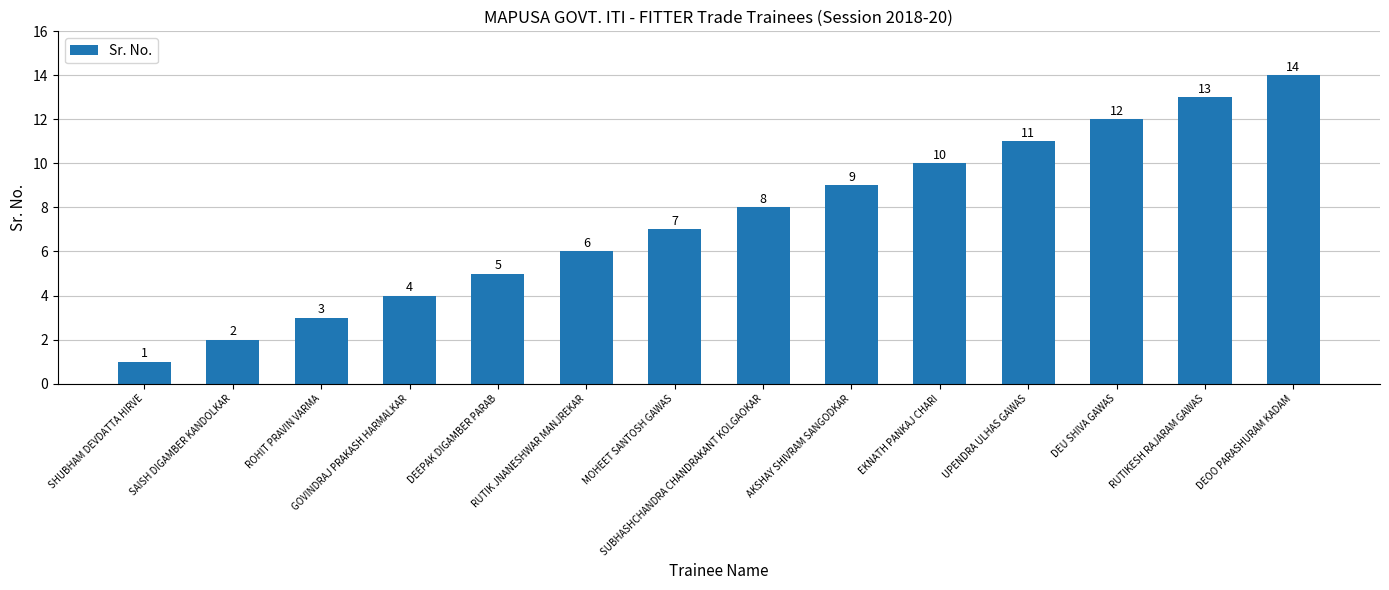

What is the change in value from SAISH DIGAMBER KANDOLKAR to EKNATH PANKAJ CHARI?

+8